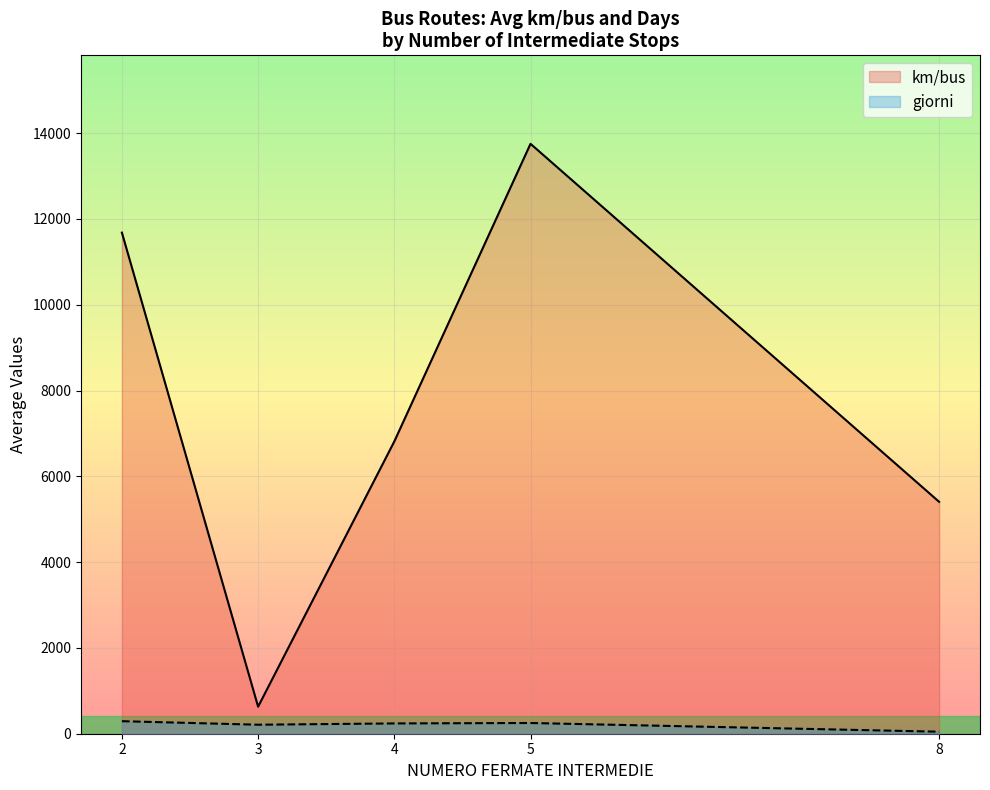

The value of km/bus at 5 is 7152.3. True or false?

False